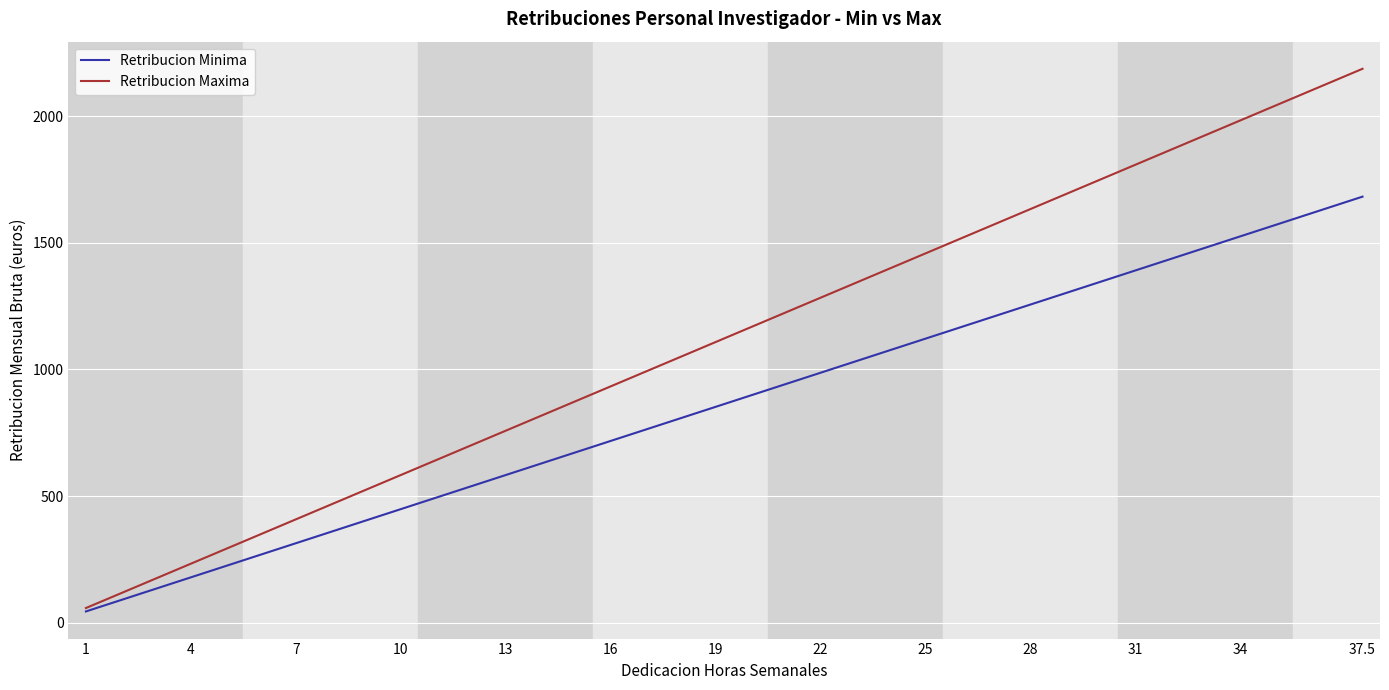

Which series has the largest range (max minus min)?

Retribucion Maxima